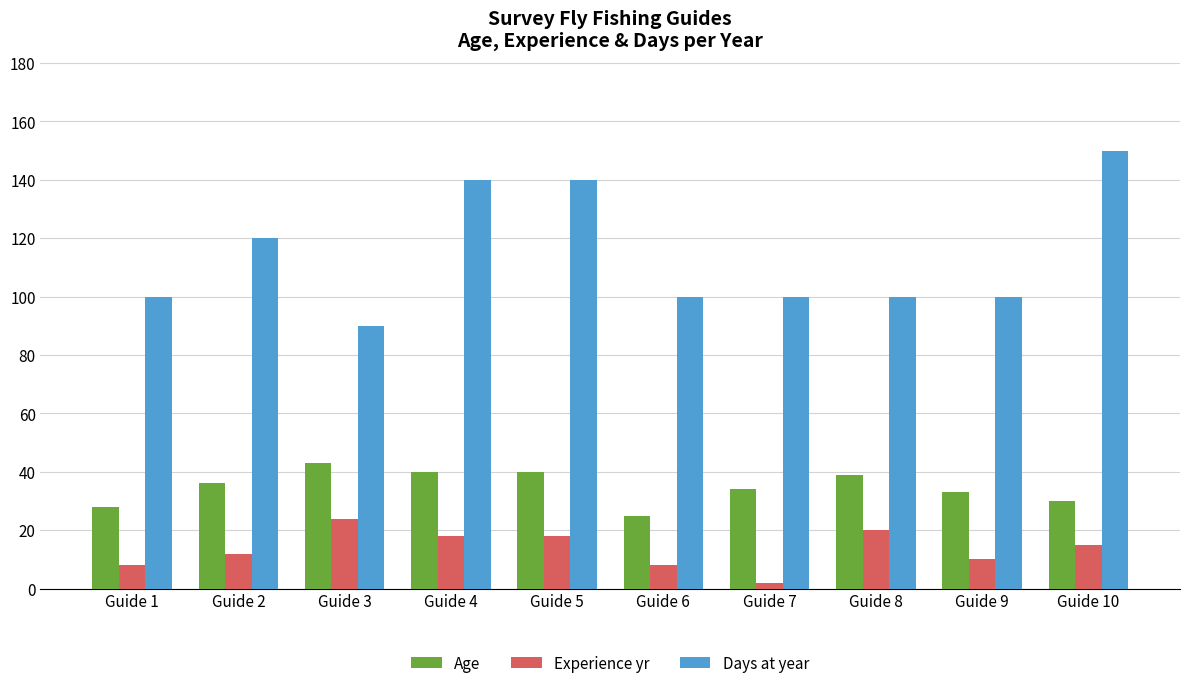

Between Guide 4 and Guide 7, which series saw the biggest shift?

Days at year